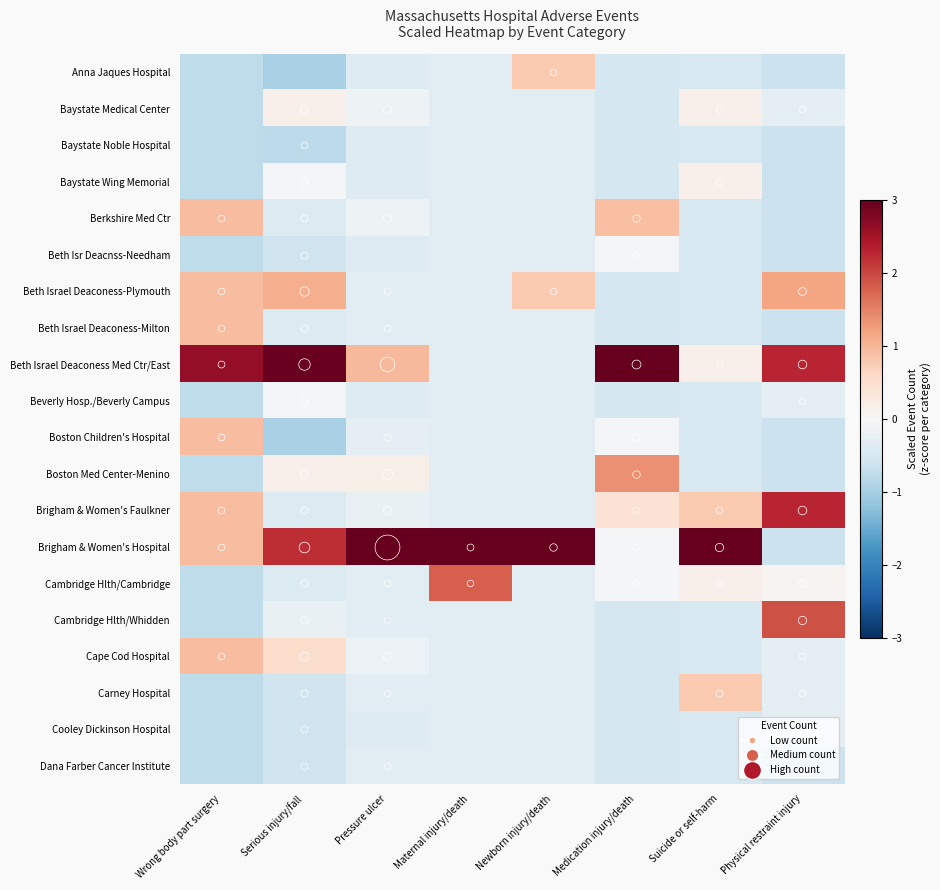

Reading left to right, extract all data points from this chart.

Anna Jaques Hospital: Wrong body part surgery=-0.8	Serious injury/fall=-1.0	Pressure ulcer=-0.4	Maternal injury/death=-0.3	Newborn injury/death=0.8	Medication injury/death=-0.5	Suicide or self-harm=-0.5	Physical restraint injury=-0.6
Baystate Medical Center: Wrong body part surgery=-0.8	Serious injury/fall=0.2	Pressure ulcer=-0.1	Maternal injury/death=-0.3	Newborn injury/death=-0.3	Medication injury/death=-0.5	Suicide or self-harm=0.2	Physical restraint injury=-0.3
Baystate Noble Hospital: Wrong body part surgery=-0.8	Serious injury/fall=-0.8	Pressure ulcer=-0.4	Maternal injury/death=-0.3	Newborn injury/death=-0.3	Medication injury/death=-0.5	Suicide or self-harm=-0.5	Physical restraint injury=-0.6
Baystate Wing Memorial: Wrong body part surgery=-0.8	Serious injury/fall=-0.0	Pressure ulcer=-0.4	Maternal injury/death=-0.3	Newborn injury/death=-0.3	Medication injury/death=-0.5	Suicide or self-harm=0.2	Physical restraint injury=-0.6
Berkshire Med Ctr: Wrong body part surgery=0.9	Serious injury/fall=-0.4	Pressure ulcer=-0.1	Maternal injury/death=-0.3	Newborn injury/death=-0.3	Medication injury/death=0.9	Suicide or self-harm=-0.5	Physical restraint injury=-0.6
Beth Isr Deacnss-Needham: Wrong body part surgery=-0.8	Serious injury/fall=-0.6	Pressure ulcer=-0.4	Maternal injury/death=-0.3	Newborn injury/death=-0.3	Medication injury/death=-0.0	Suicide or self-harm=-0.5	Physical restraint injury=-0.6
Beth Israel Deaconess-Plymouth: Wrong body part surgery=0.9	Serious injury/fall=1.1	Pressure ulcer=-0.3	Maternal injury/death=-0.3	Newborn injury/death=0.8	Medication injury/death=-0.5	Suicide or self-harm=-0.5	Physical restraint injury=1.2
Beth Israel Deaconess-Milton: Wrong body part surgery=0.9	Serious injury/fall=-0.4	Pressure ulcer=-0.4	Maternal injury/death=-0.3	Newborn injury/death=-0.3	Medication injury/death=-0.5	Suicide or self-harm=-0.5	Physical restraint injury=-0.6
Beth Israel Deaconess Med Ctr/East: Wrong body part surgery=2.6	Serious injury/fall=3.0	Pressure ulcer=1.0	Maternal injury/death=-0.3	Newborn injury/death=-0.3	Medication injury/death=3.7	Suicide or self-harm=0.2	Physical restraint injury=2.3
Beverly Hosp./Beverly Campus: Wrong body part surgery=-0.8	Serious injury/fall=-0.0	Pressure ulcer=-0.4	Maternal injury/death=-0.3	Newborn injury/death=-0.3	Medication injury/death=-0.5	Suicide or self-harm=-0.5	Physical restraint injury=-0.3
Boston Children's Hospital: Wrong body part surgery=0.9	Serious injury/fall=-1.0	Pressure ulcer=-0.3	Maternal injury/death=-0.3	Newborn injury/death=-0.3	Medication injury/death=-0.0	Suicide or self-harm=-0.5	Physical restraint injury=-0.6
Boston Med Center-Menino: Wrong body part surgery=-0.8	Serious injury/fall=0.2	Pressure ulcer=0.2	Maternal injury/death=-0.3	Newborn injury/death=-0.3	Medication injury/death=1.4	Suicide or self-harm=-0.5	Physical restraint injury=-0.6
Brigham & Women's Faulkner: Wrong body part surgery=0.9	Serious injury/fall=-0.4	Pressure ulcer=-0.2	Maternal injury/death=-0.3	Newborn injury/death=-0.3	Medication injury/death=0.4	Suicide or self-harm=0.8	Physical restraint injury=2.3
Brigham & Women's Hospital: Wrong body part surgery=0.9	Serious injury/fall=2.2	Pressure ulcer=4.2	Maternal injury/death=3.9	Newborn injury/death=4.1	Medication injury/death=-0.0	Suicide or self-harm=4.0	Physical restraint injury=-0.6
Cambridge Hlth/Cambridge: Wrong body part surgery=-0.8	Serious injury/fall=-0.4	Pressure ulcer=-0.4	Maternal injury/death=1.8	Newborn injury/death=-0.3	Medication injury/death=-0.0	Suicide or self-harm=0.2	Physical restraint injury=0.1
Cambridge Hlth/Whidden: Wrong body part surgery=-0.8	Serious injury/fall=-0.2	Pressure ulcer=-0.4	Maternal injury/death=-0.3	Newborn injury/death=-0.3	Medication injury/death=-0.5	Suicide or self-harm=-0.5	Physical restraint injury=1.9
Cape Cod Hospital: Wrong body part surgery=0.9	Serious injury/fall=0.5	Pressure ulcer=-0.2	Maternal injury/death=-0.3	Newborn injury/death=-0.3	Medication injury/death=-0.5	Suicide or self-harm=-0.5	Physical restraint injury=-0.3
Carney Hospital: Wrong body part surgery=-0.8	Serious injury/fall=-0.6	Pressure ulcer=-0.4	Maternal injury/death=-0.3	Newborn injury/death=-0.3	Medication injury/death=-0.5	Suicide or self-harm=0.8	Physical restraint injury=-0.3
Cooley Dickinson Hospital: Wrong body part surgery=-0.8	Serious injury/fall=-0.6	Pressure ulcer=-0.4	Maternal injury/death=-0.3	Newborn injury/death=-0.3	Medication injury/death=-0.5	Suicide or self-harm=-0.5	Physical restraint injury=-0.3
Dana Farber Cancer Institute: Wrong body part surgery=-0.8	Serious injury/fall=-0.6	Pressure ulcer=-0.3	Maternal injury/death=-0.3	Newborn injury/death=-0.3	Medication injury/death=-0.5	Suicide or self-harm=-0.5	Physical restraint injury=-0.6